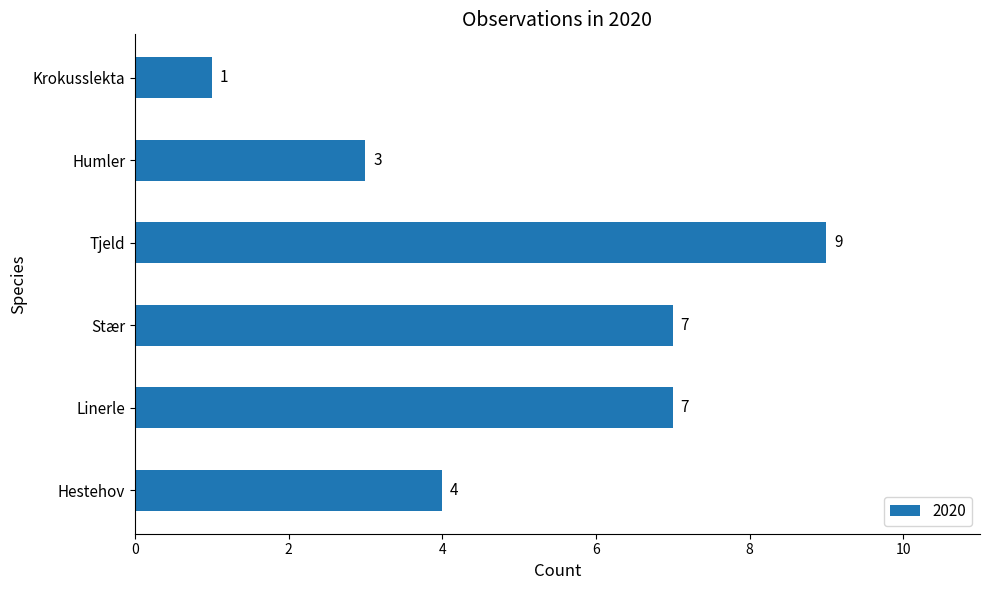

What is the change in value from Hestehov to Linerle?

+3